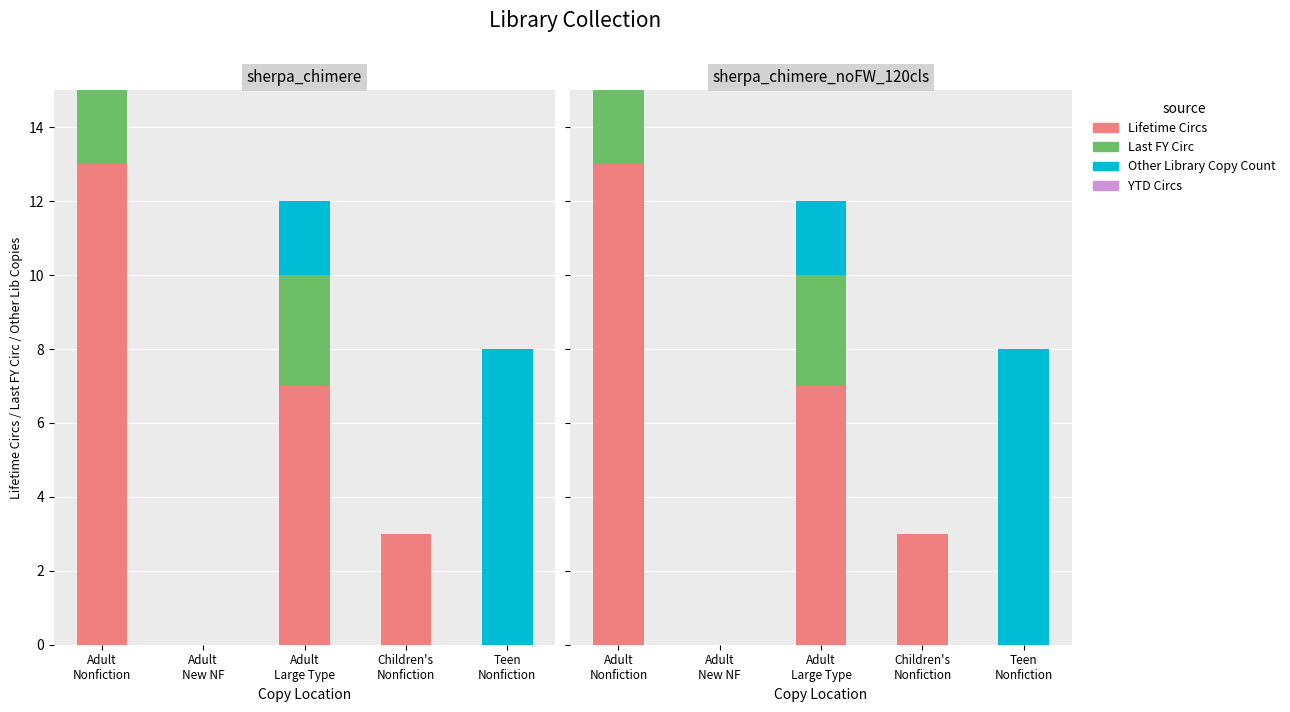

The Lifetime Circs series shows 7 at Adult
Large Type. True or false?

True